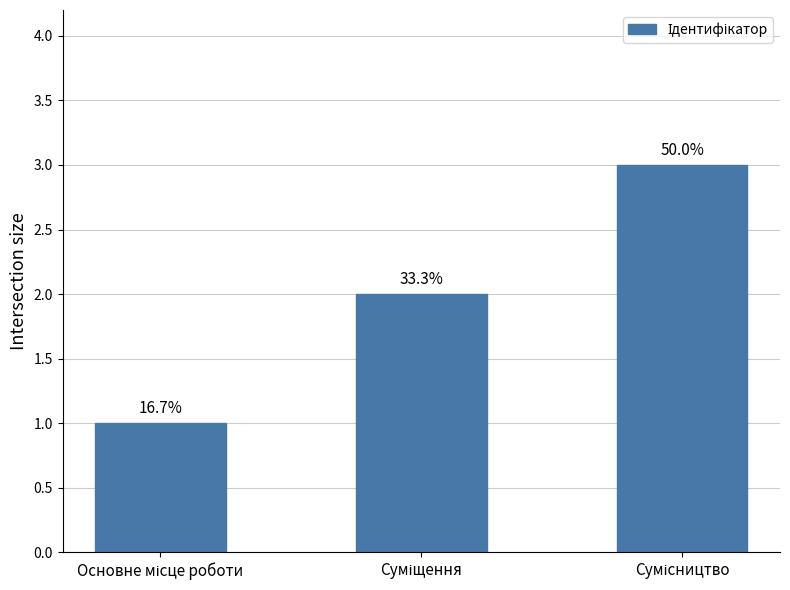

How many bars are there in total?

3